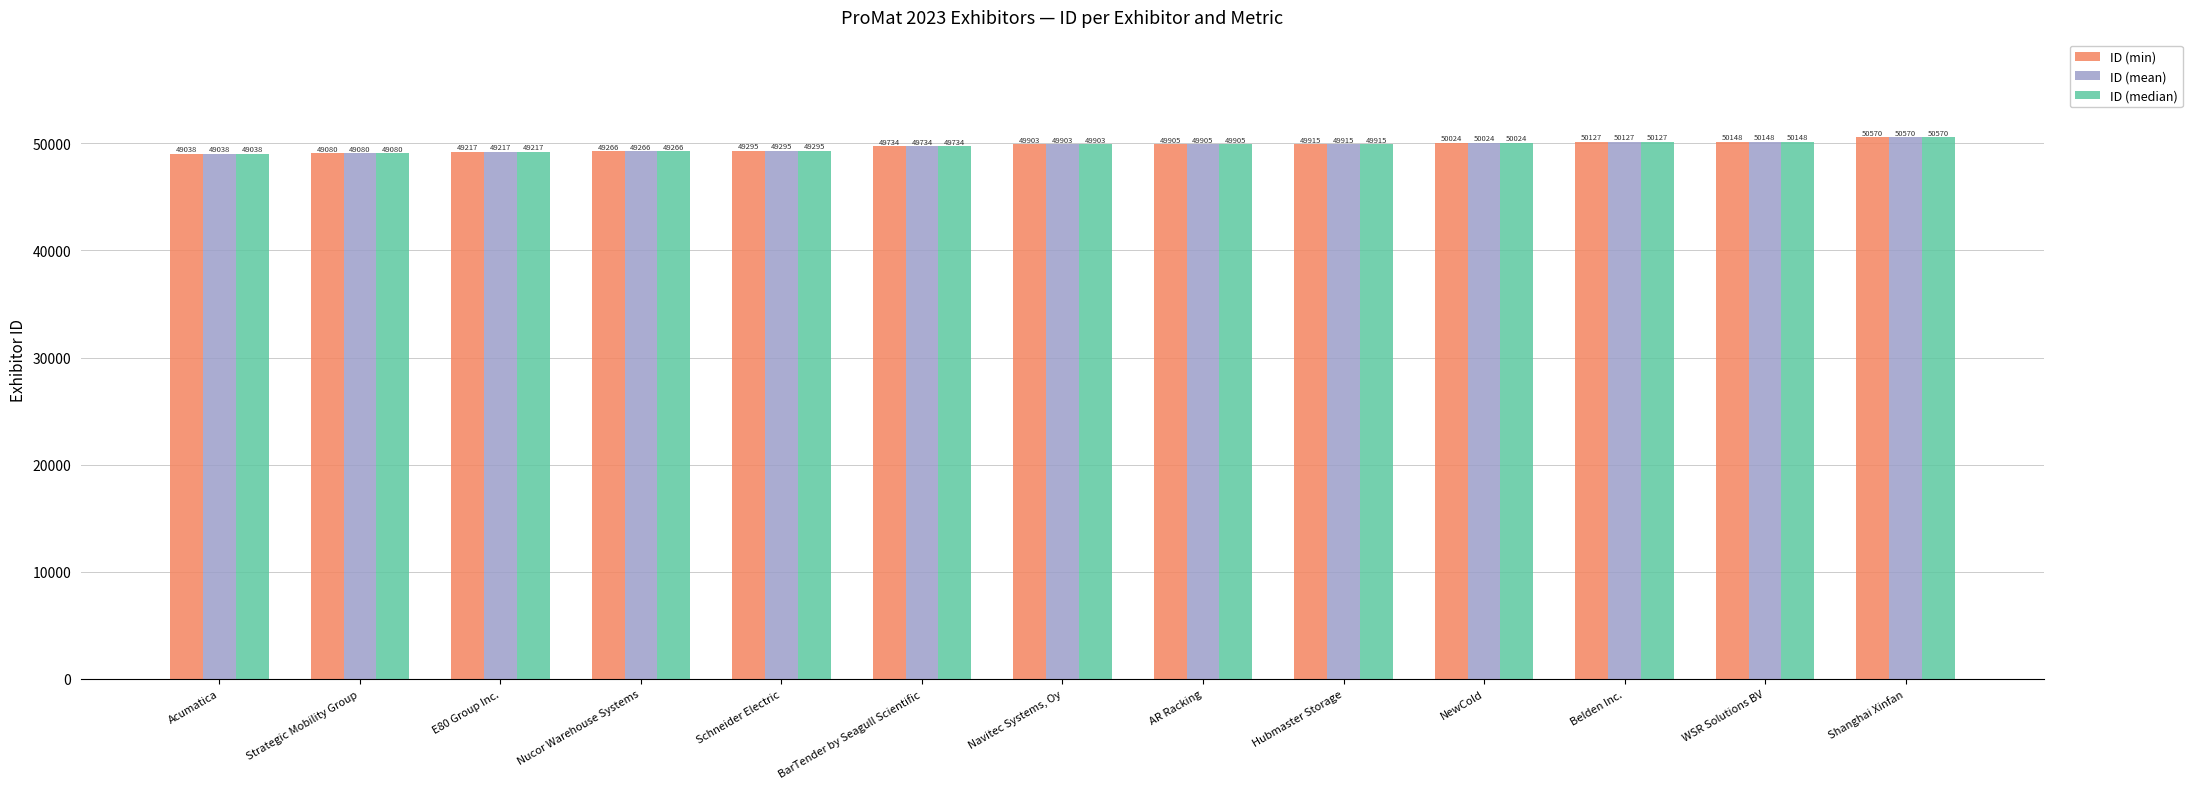

Reading right to left, list all the values displayed in this chart.

ID (min): 50570	50148	50127	50024	49915	49905	49903	49734	49295	49266	49217	49080	49038
ID (mean): 50570	50148	50127	50024	49915	49905	49903	49734	49295	49266	49217	49080	49038
ID (median): 50570	50148	50127	50024	49915	49905	49903	49734	49295	49266	49217	49080	49038